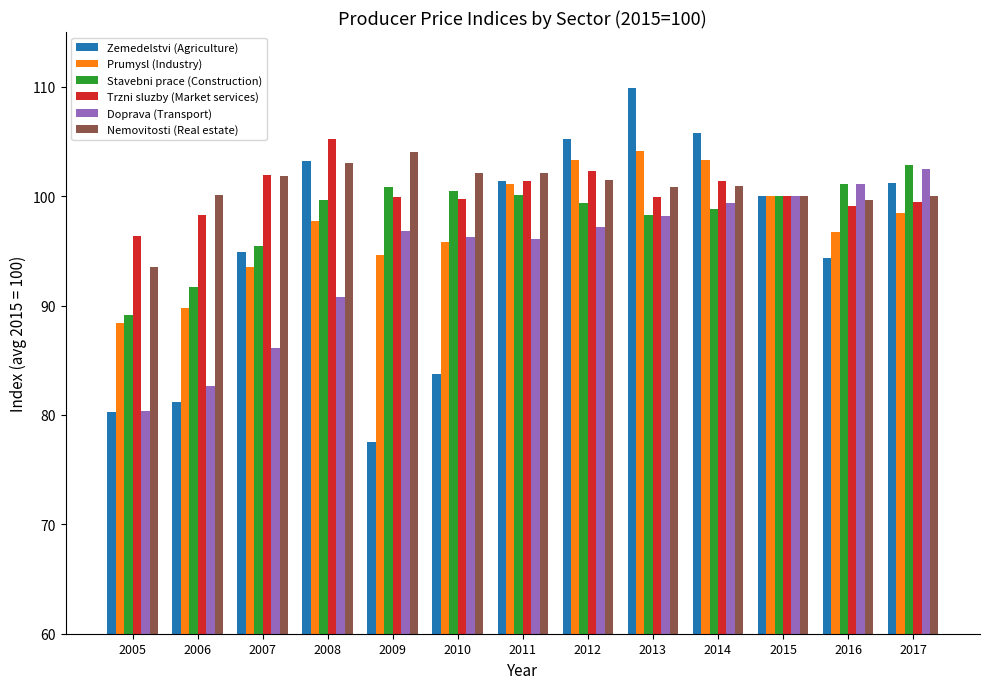

What is the total value across all series at 2007?

573.6